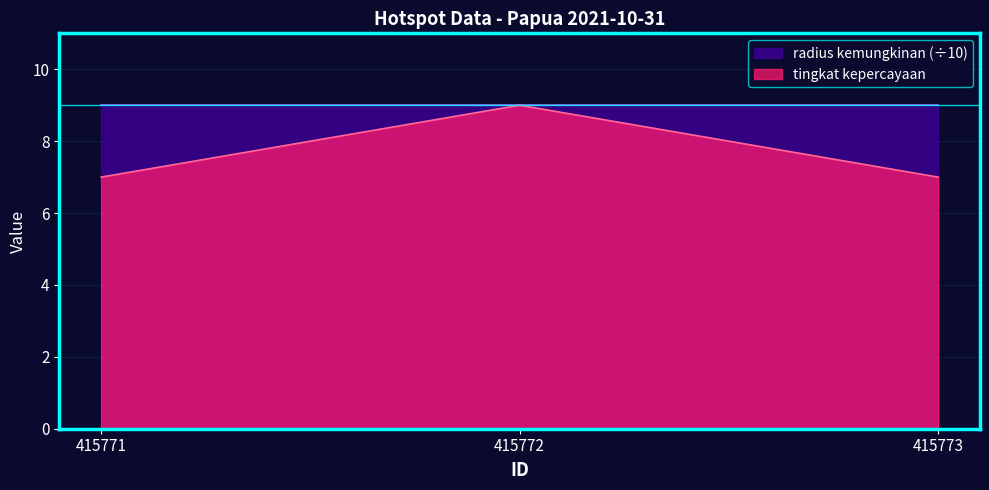

Is the value of radius kemungkinan (÷10) at 415772 greater than the value of tingkat kepercayaan at 415771?

Yes